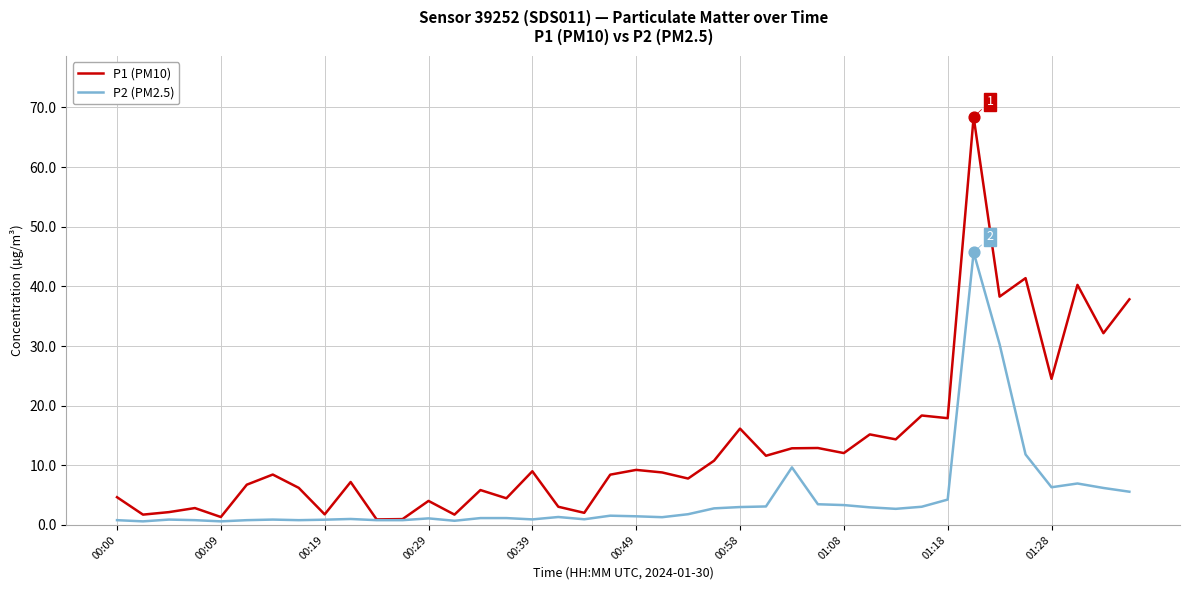

Which series has the widest spread of values?

P1 (PM10)